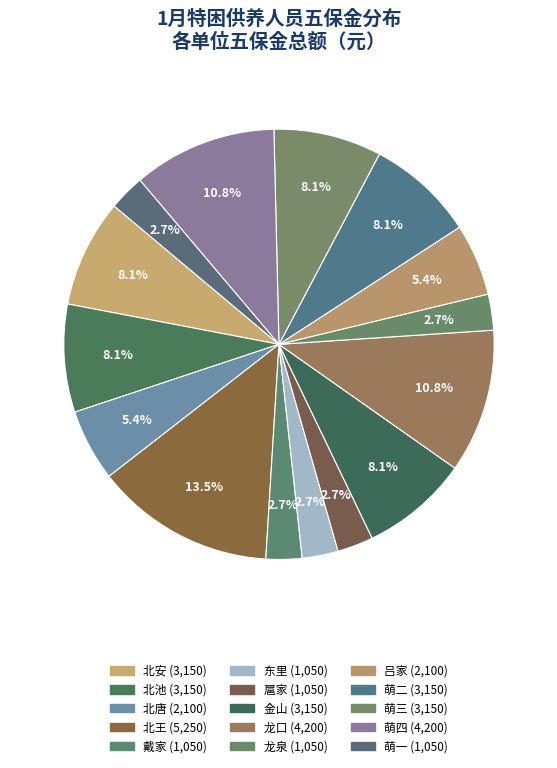

What percentage do 金山 and 萌一 together represent?

10.8%